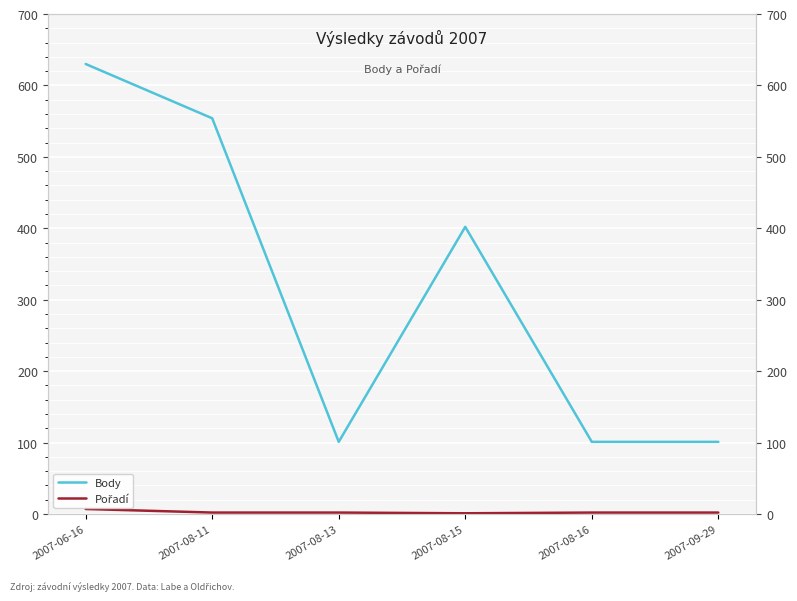

Between 2007-08-13 and 2007-06-16, which is larger?

2007-06-16